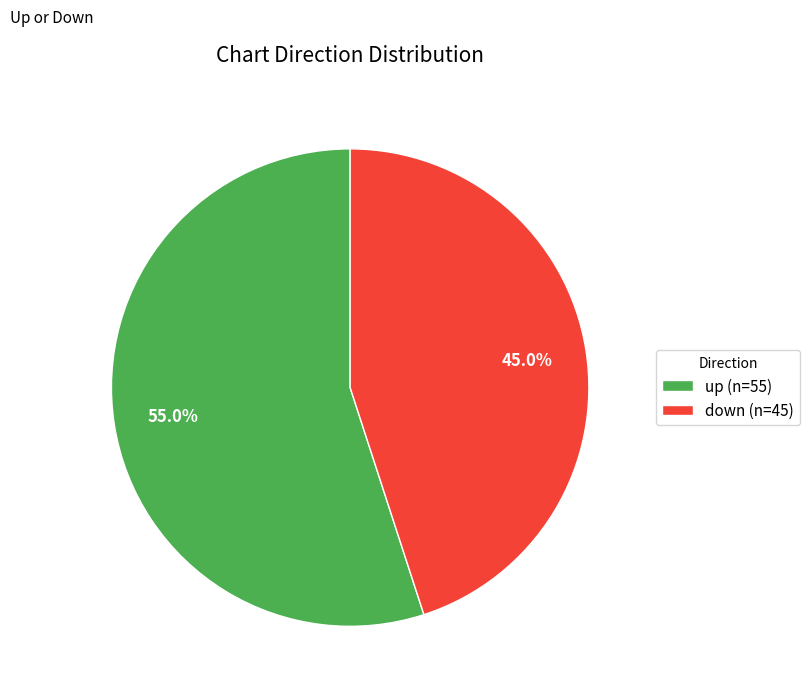

Approximately how many times larger is the value at down compared to up?

0.8